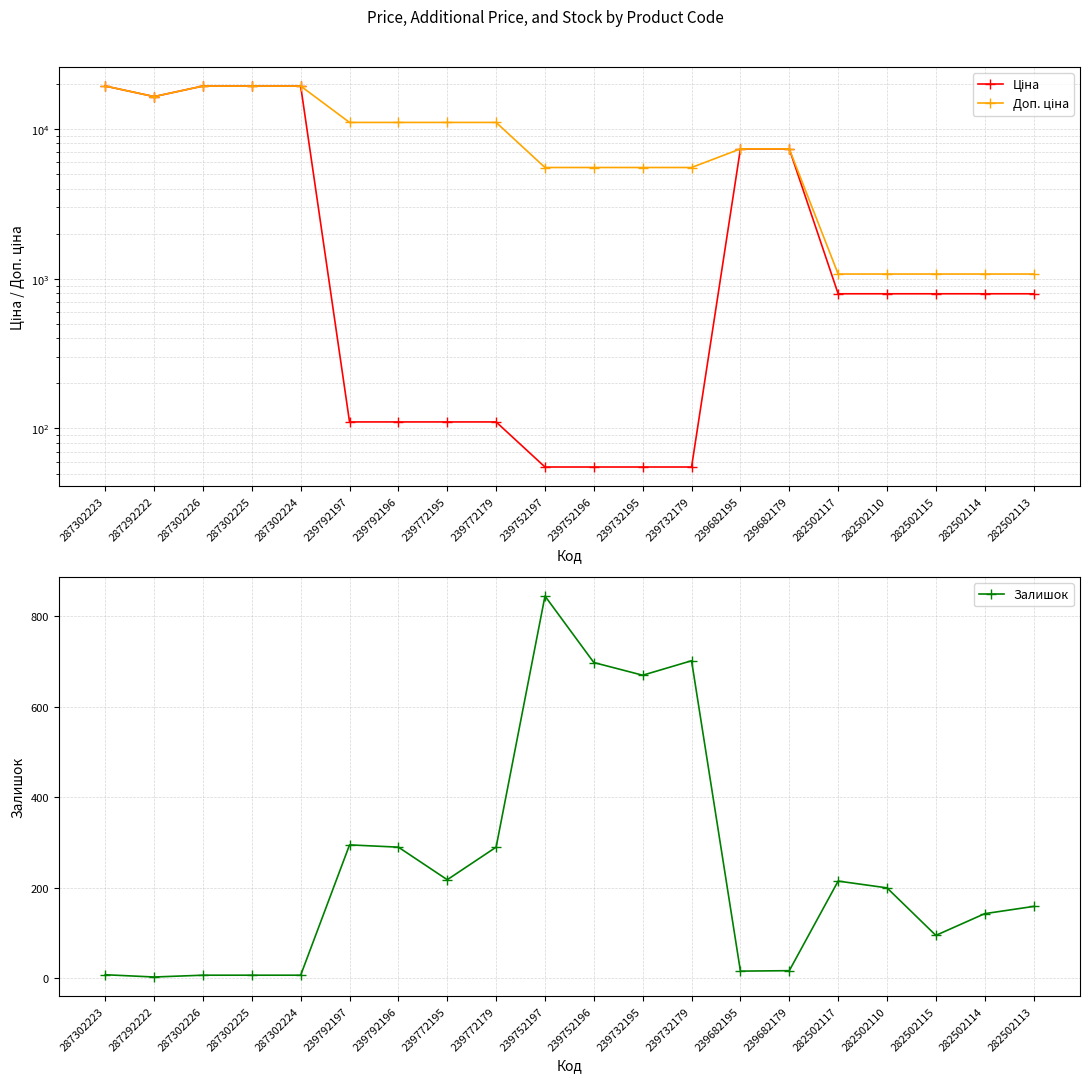

What is the sum of the Ціна values at 287292222 and 282502114?

17241.2